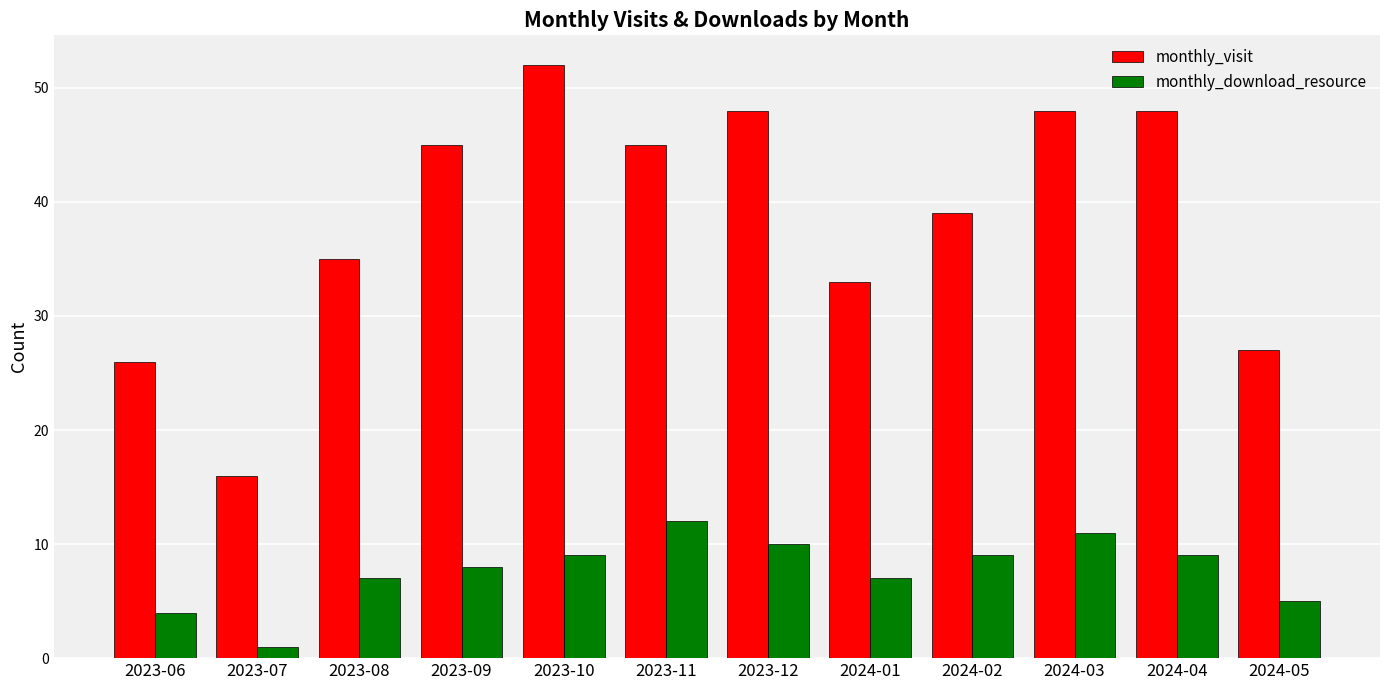

What are all the series names shown in the legend?

monthly_visit, monthly_download_resource